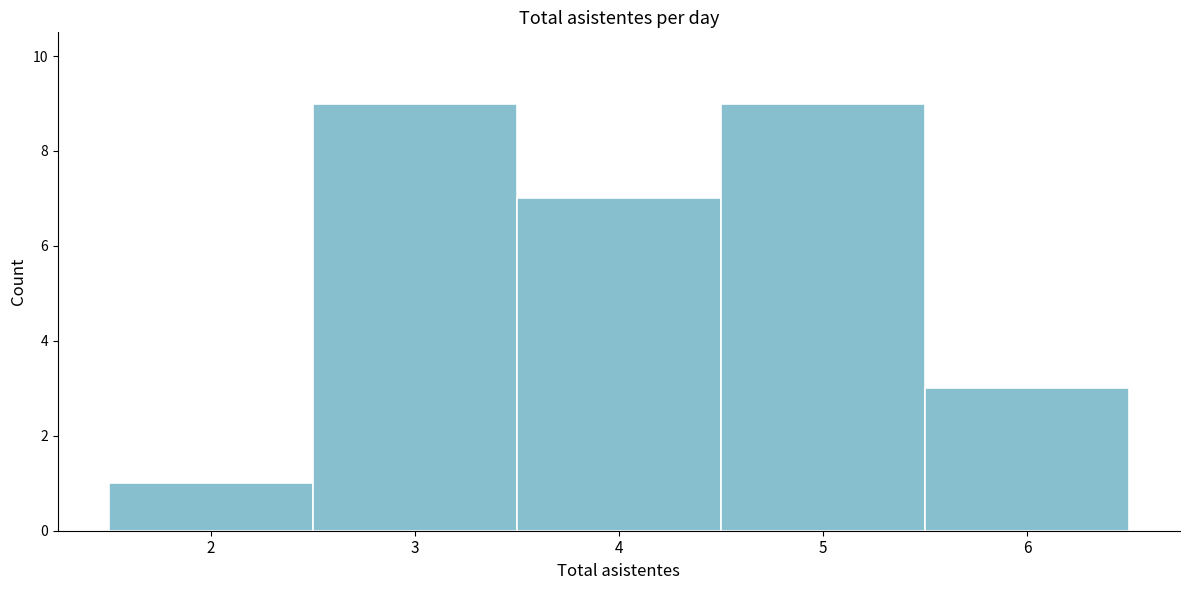

Reading left to right, transcribe this chart: for each bar, give the range it covers on the x-axis and its height. The values are not printed on the chart, so give them approximately, as read against the axis.

1.5 to 2.5: 1
2.5 to 3.5: 9
3.5 to 4.5: 7
4.5 to 5.5: 9
5.5 to 6.5: 3